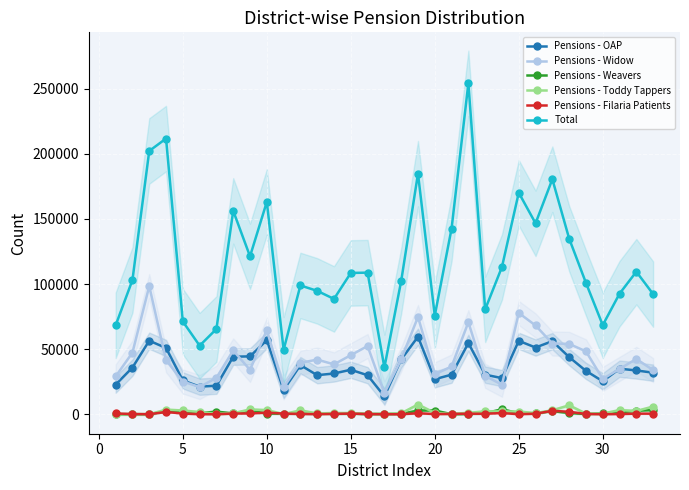

How many values in the Pensions - Toddy Tappers series exceed 984?

16